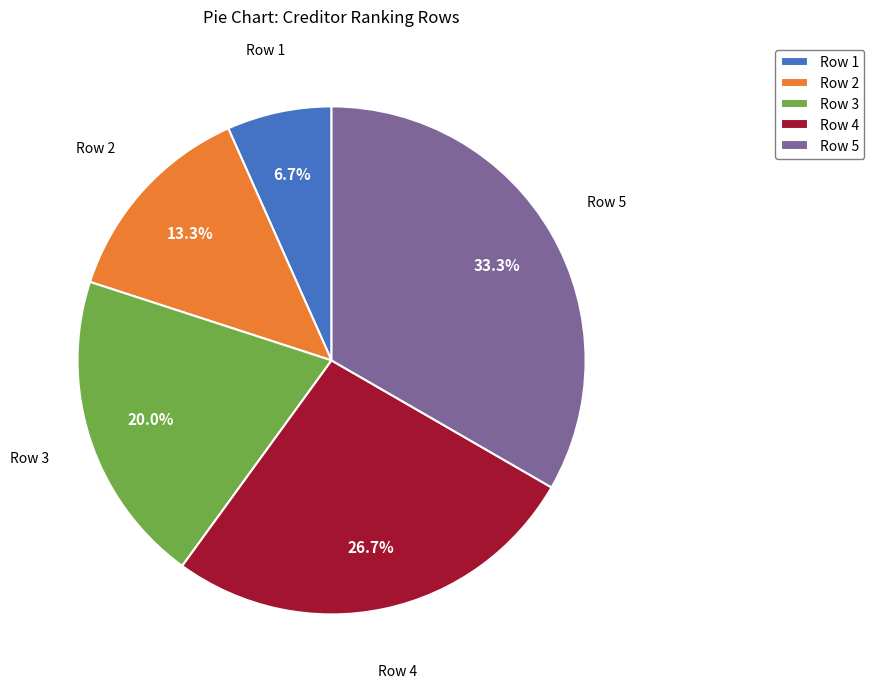

Is there any slice that represents more than half of the pie?

No